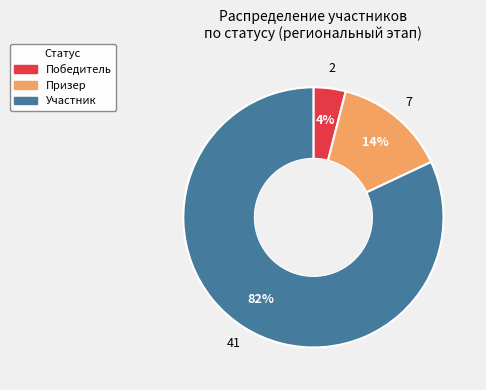

To the nearest percent, what percentage of the pie is Победитель?

4%